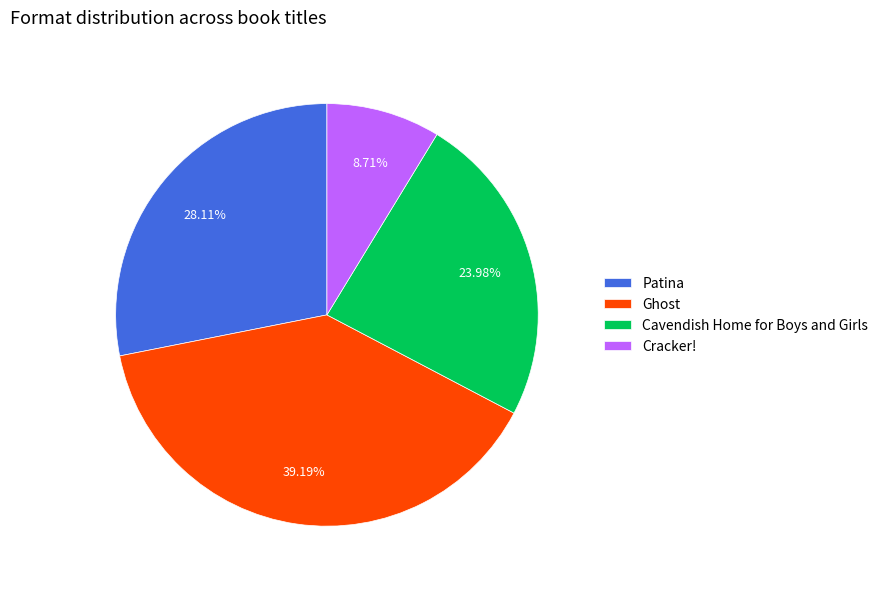

True or false: Cavendish Home for Boys and Girls accounts for 18% of the total.

False